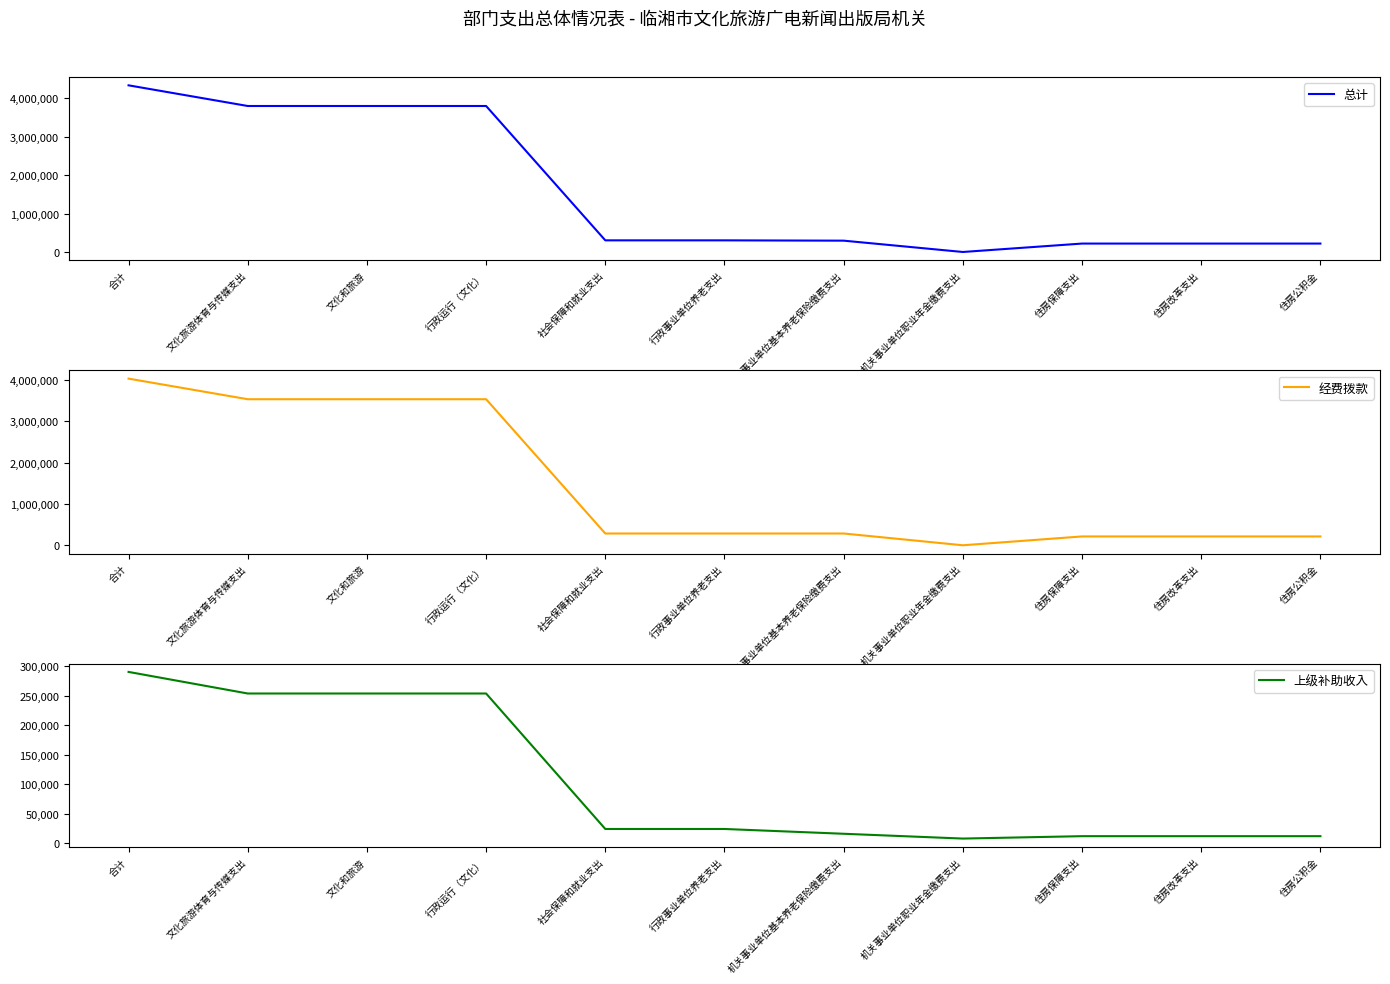

How many lines are shown in the chart?

3